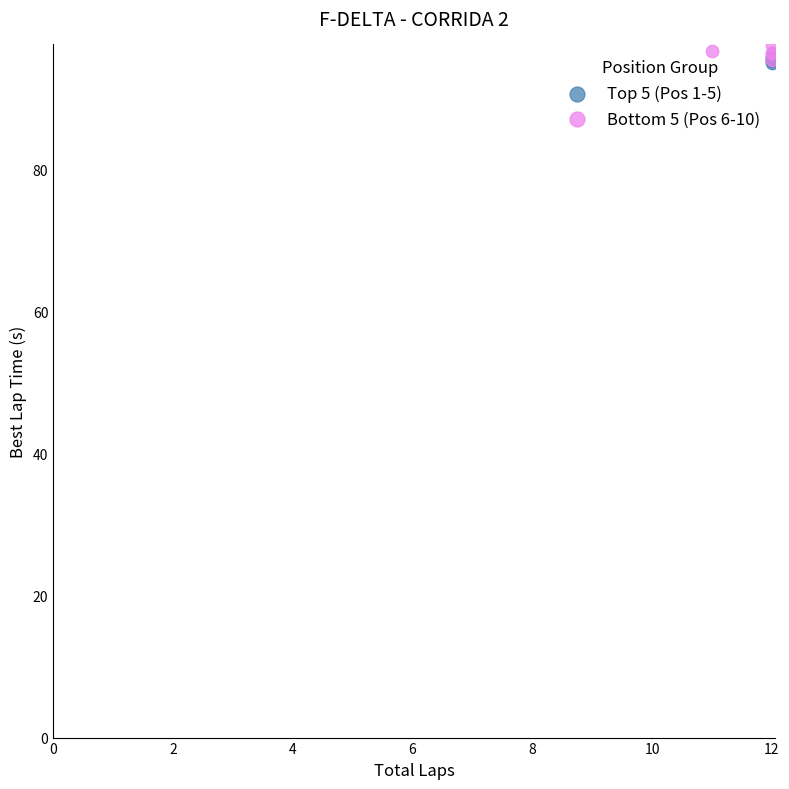

Which series has the widest spread of Y values?

Bottom 5 (Pos 6-10)